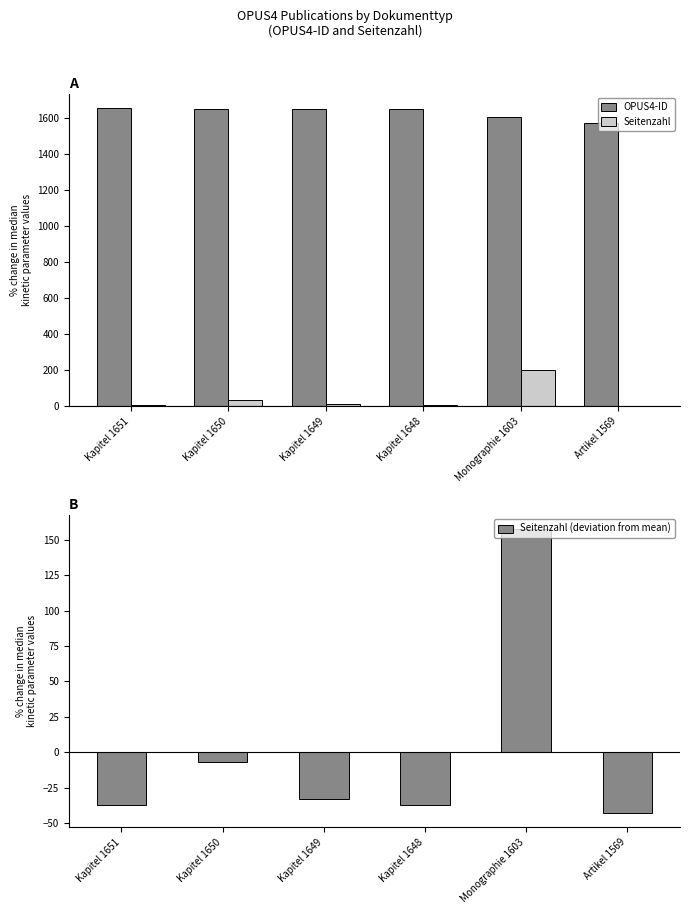

Where does the Seitenzahl (deviation from mean) series first go above -33?

Kapitel 1650